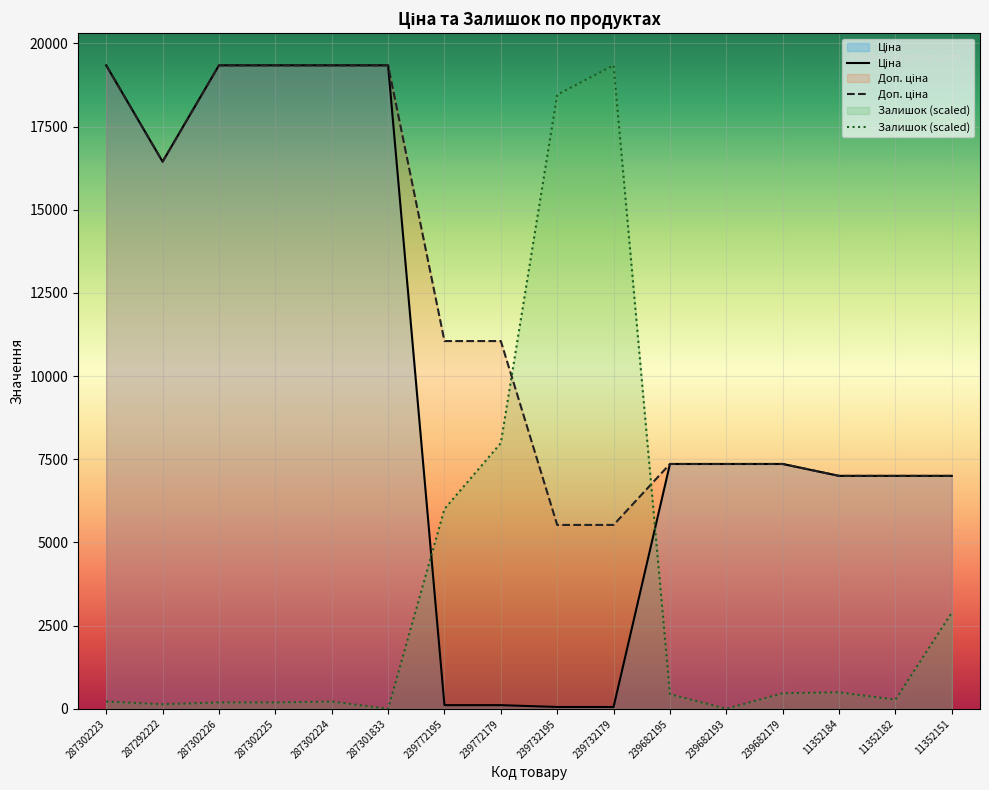

Reading left to right, extract all data points from this chart.

Ціна: 19343.1	16448.2	19343.1	19343.1	19343.1	19343.1	110.5	110.5	55.3	55.3	7360.2	7360.2	7360.2	7002.7	7002.7	7002.7
Доп. ціна: 19343.1	16448.2	19343.1	19343.1	19343.1	19343.1	11055.0	11055.0	5528.0	5528.0	7360.2	7360.2	7360.2	7002.7	7002.7	7002.7
Залишок: 220.4	137.8	192.9	192.9	220.4	0.0	6006.8	7990.7	18461.3	19343.1	440.9	0.0	468.4	496.0	275.5	2893.2